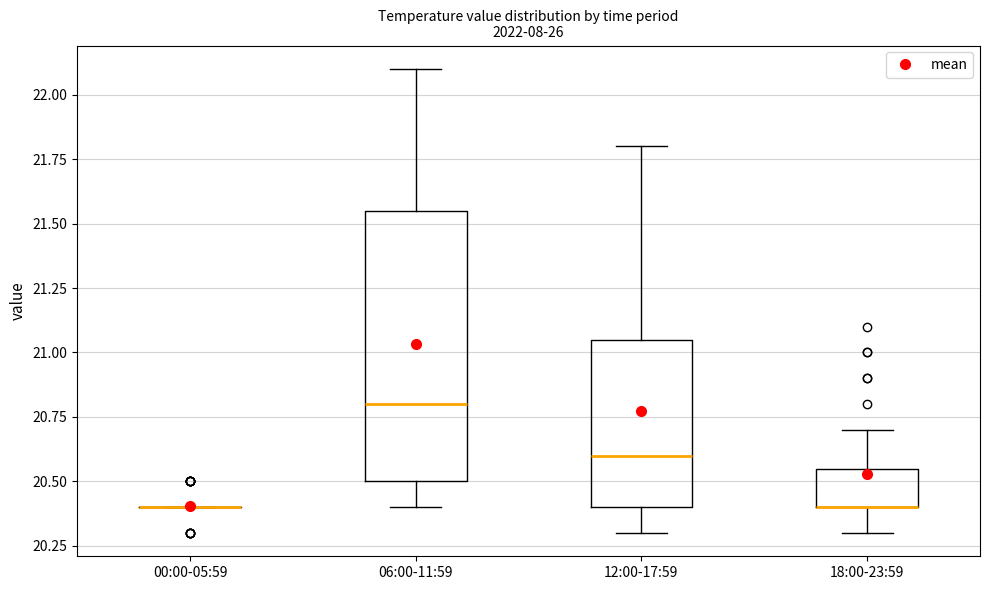

Reading left to right, read every box against the y-axis: the position of its median line, the range the box covers, and the ends of its whiskers. The values are not printed on the chart, so give them approximately, as read against the axis.

00:00-05:59: box collapsed to a line at 20.40, whiskers 20.40 to 20.40
06:00-11:59: median 20.80, box 20.50 to 21.55, whiskers 20.40 to 22.10
12:00-17:59: median 20.60, box 20.40 to 21.05, whiskers 20.30 to 21.80
18:00-23:59: median 20.40 (drawn on the box's lower edge), box 20.40 to 20.55, whiskers 20.30 to 20.70